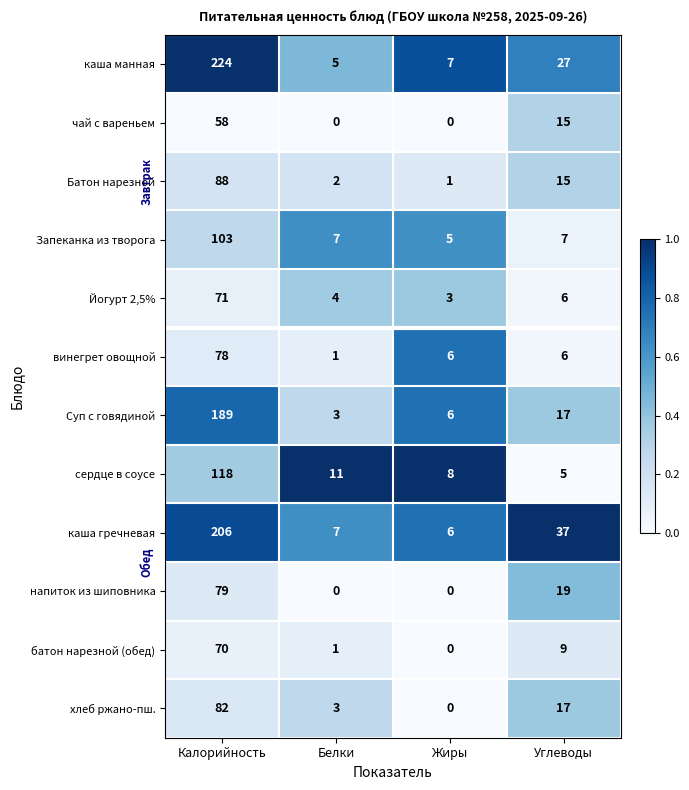

List the series in order of their peak value, highest first.

каша манная, каша гречневая, Суп с говядиной, сердце в соусе, Запеканка из творога, Батон нарезной, хлеб ржано-пш., напиток из шиповника, винегрет овощной, Йогурт 2,5%, батон нарезной (обед), чай с вареньем